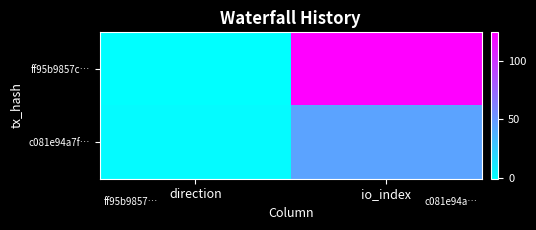

Reading left to right, transcribe all the data shown in this chart.

ff95b9857c…: direction=-1	io_index=125
c081e94a7f…: direction=1	io_index=44